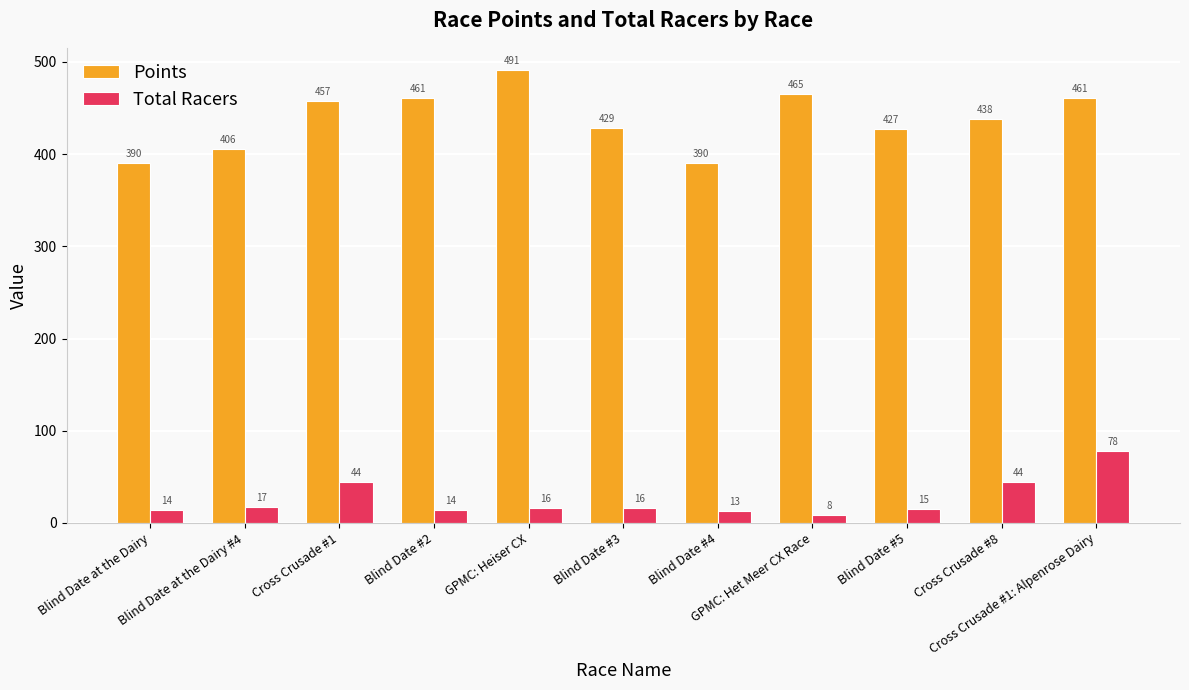

At which category does the chart reach its peak across all series?

GPMC: Heiser CX